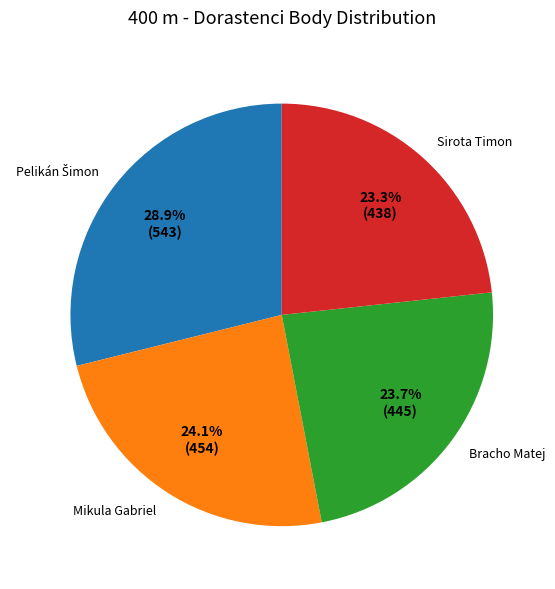

Between Sirota Timon and Mikula Gabriel, which is larger?

Mikula Gabriel